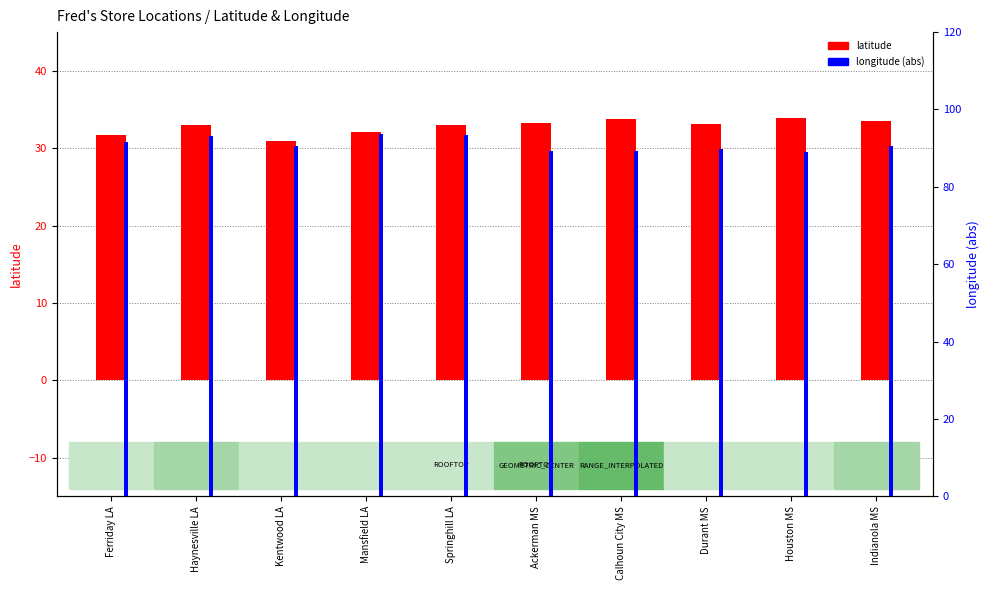

Which has a higher value, Kentwood LA or Springhill LA?

Springhill LA